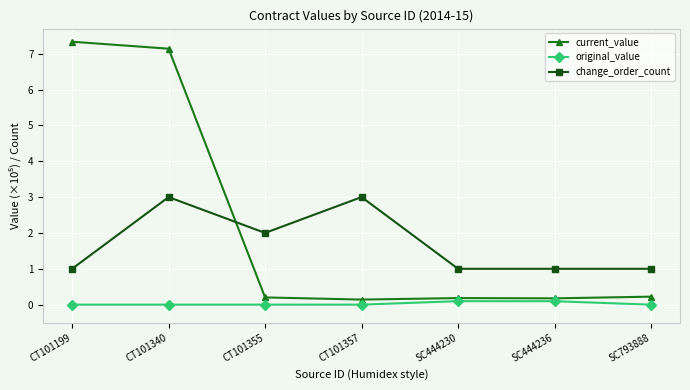

Rank the series by their maximum value, from lowest to highest.

original_value, change_order_count, current_value